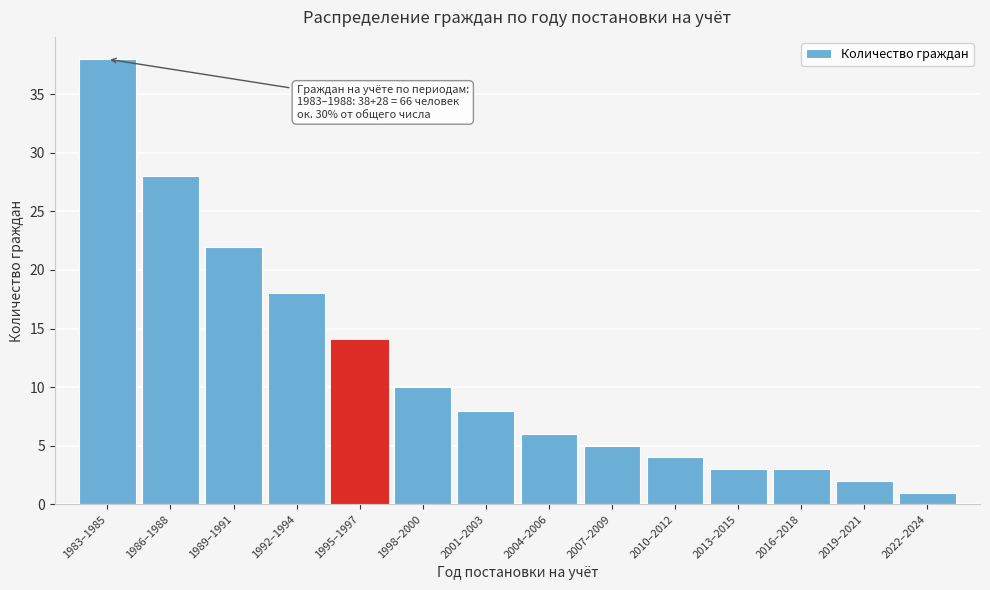

Reading left to right, list all the values displayed in this chart.

38	28	22	18	14	10	8	6	5	4	3	3	2	1